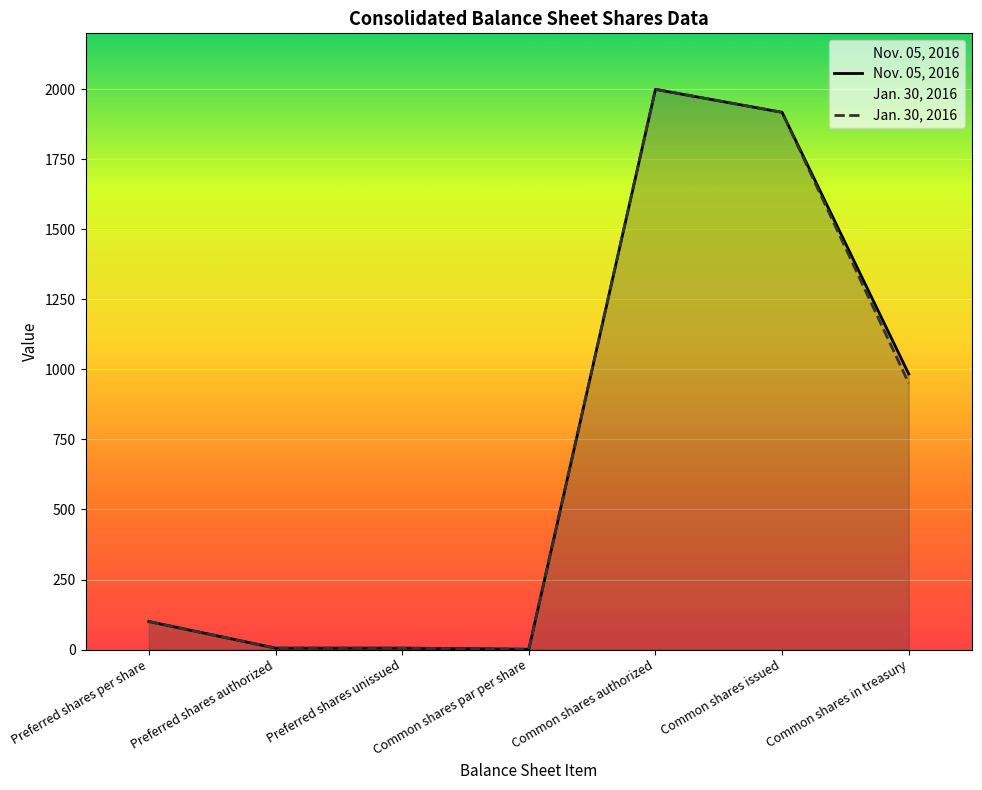

Between Common shares par per share and Common shares issued, which series saw the biggest shift?

Nov. 05, 2016